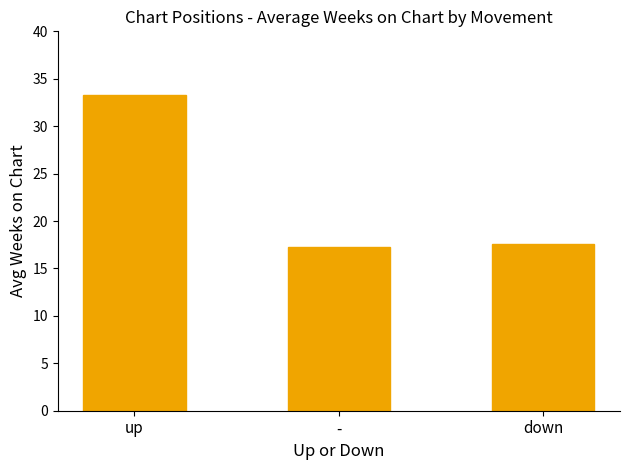

Reading right to left, extract all data points from this chart.

down=17.6	-=17.2	up=33.3